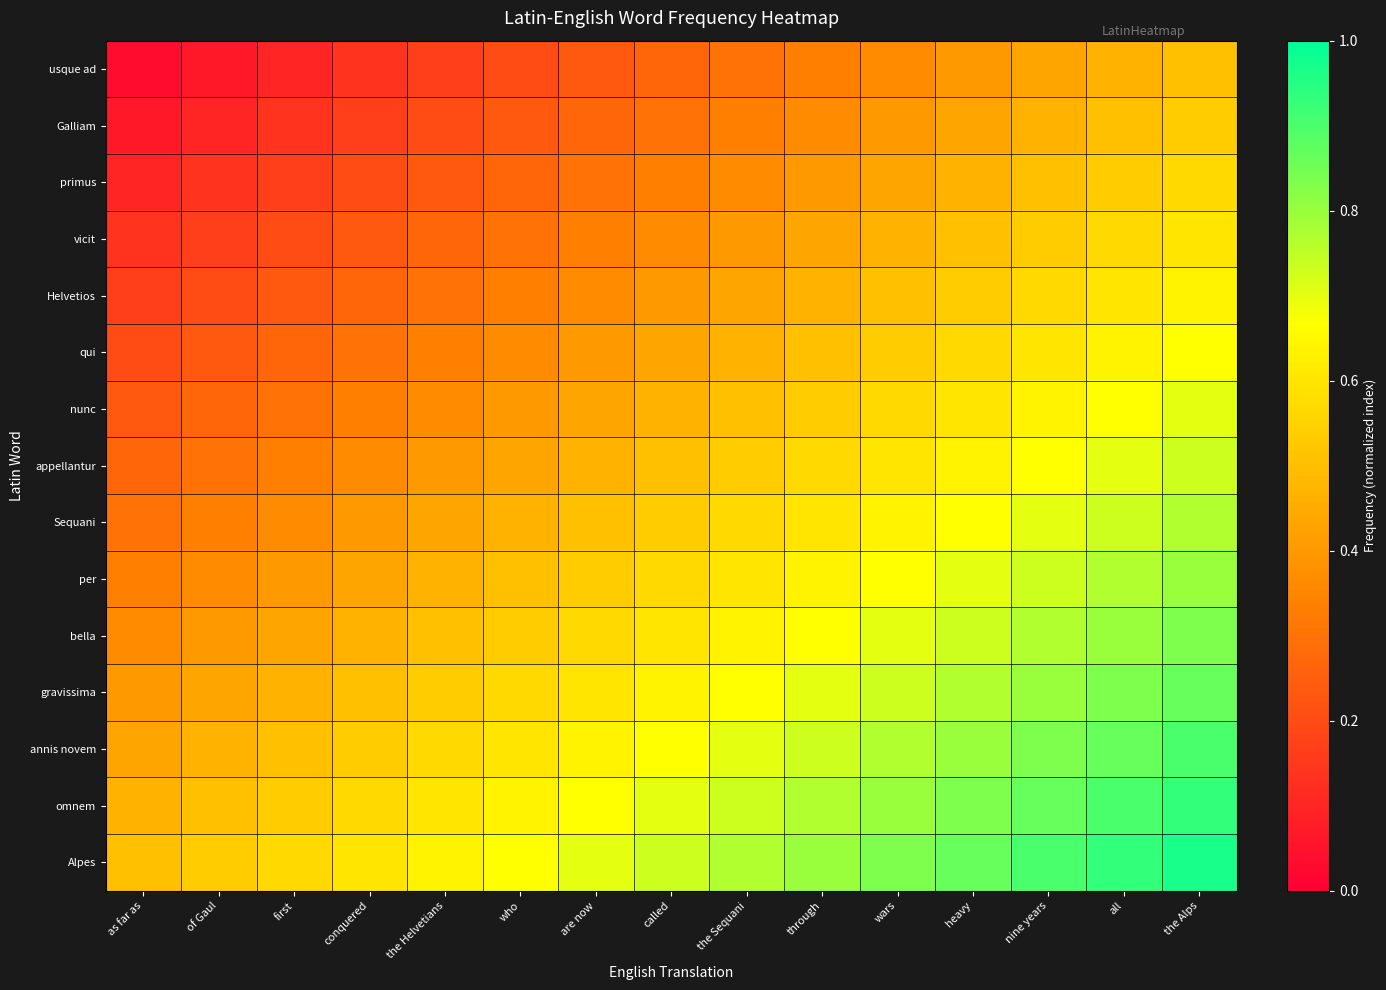

Count the number of categories in the chart.

15